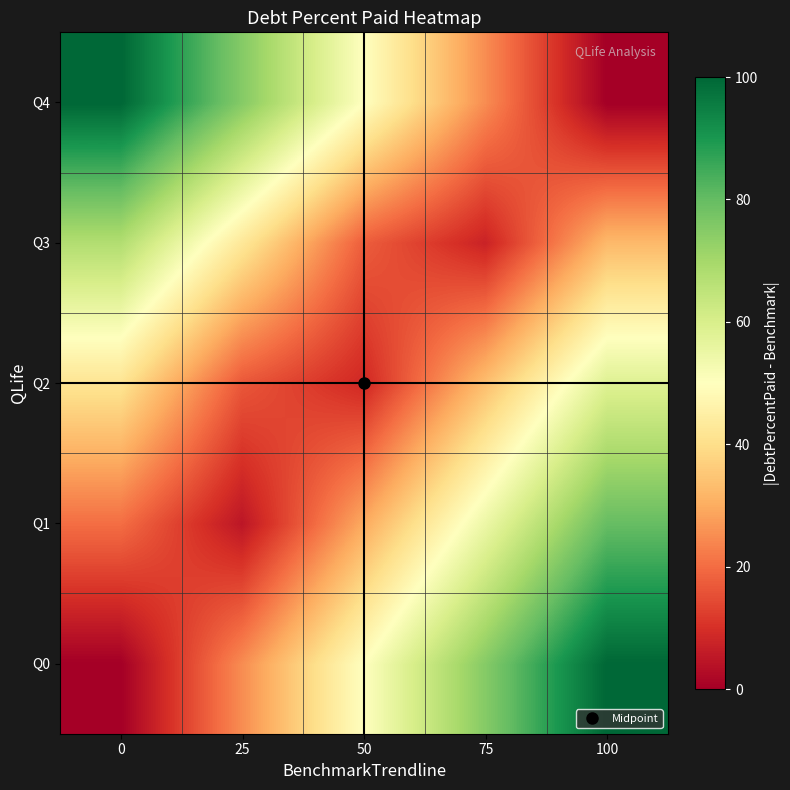

Reading left to right, list all the values displayed in this chart.

Q0: 0=0.0	25=25.0	50=50.0	75=75.0	100=100.0
Q1: 0=20.2	25=4.8	50=29.8	75=54.8	100=79.8
Q2: 0=41.5	25=16.5	50=8.5	75=33.5	100=58.5
Q3: 0=67.6	25=42.6	50=17.6	75=7.4	100=32.4
Q4: 0=100.0	25=75.0	50=50.0	75=25.0	100=0.0